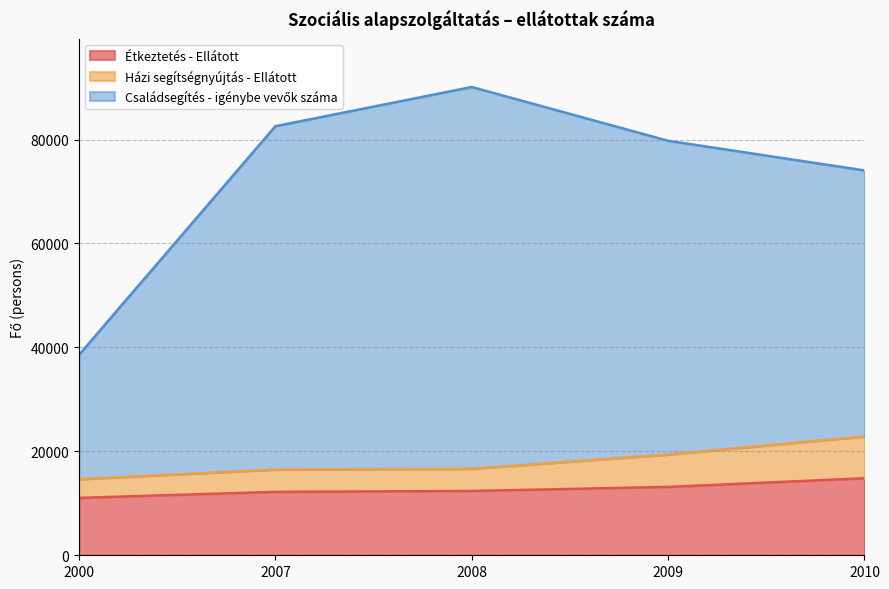

The Étkeztetés - Ellátott series shows 12373 at 2008. True or false?

True